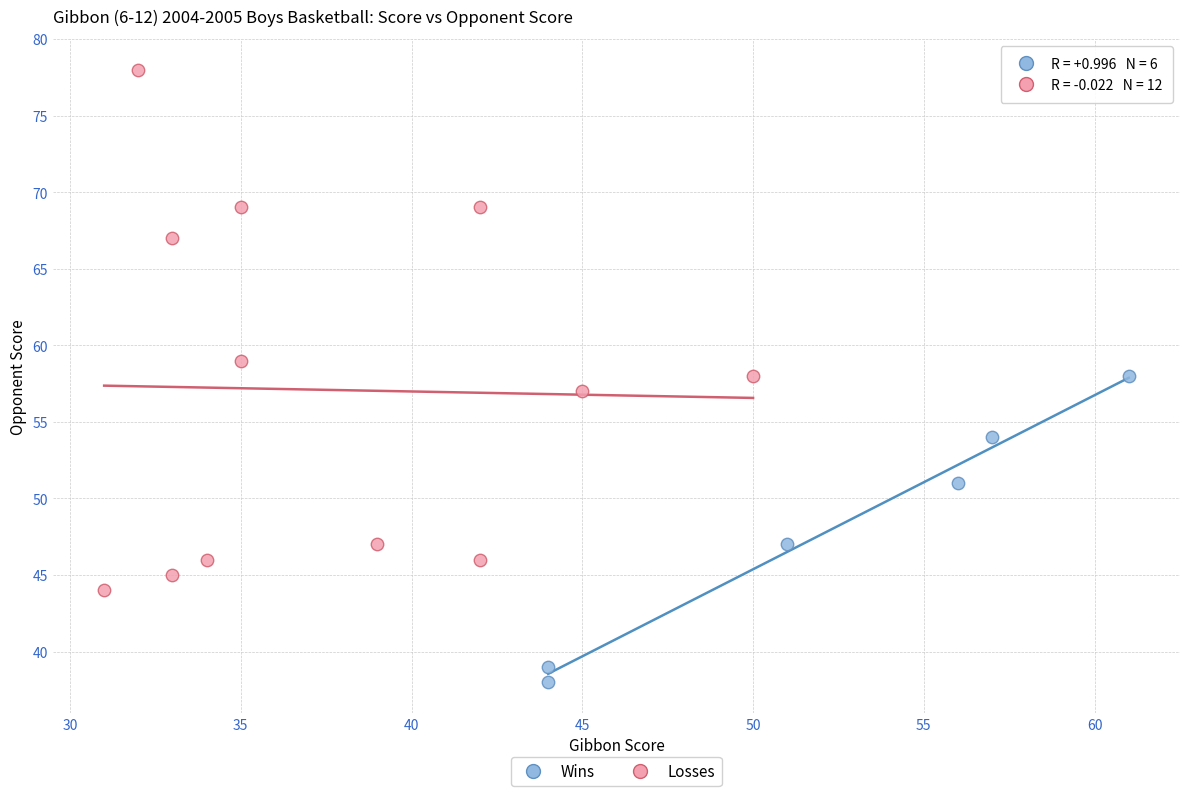

Which series reaches the minimum Y coordinate?

Wins